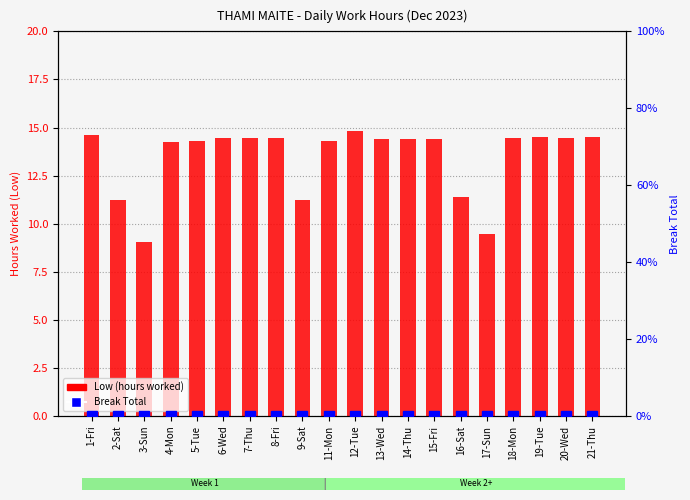

What is the value of the Low (hours worked) bar at the 6th from the left?

14.5